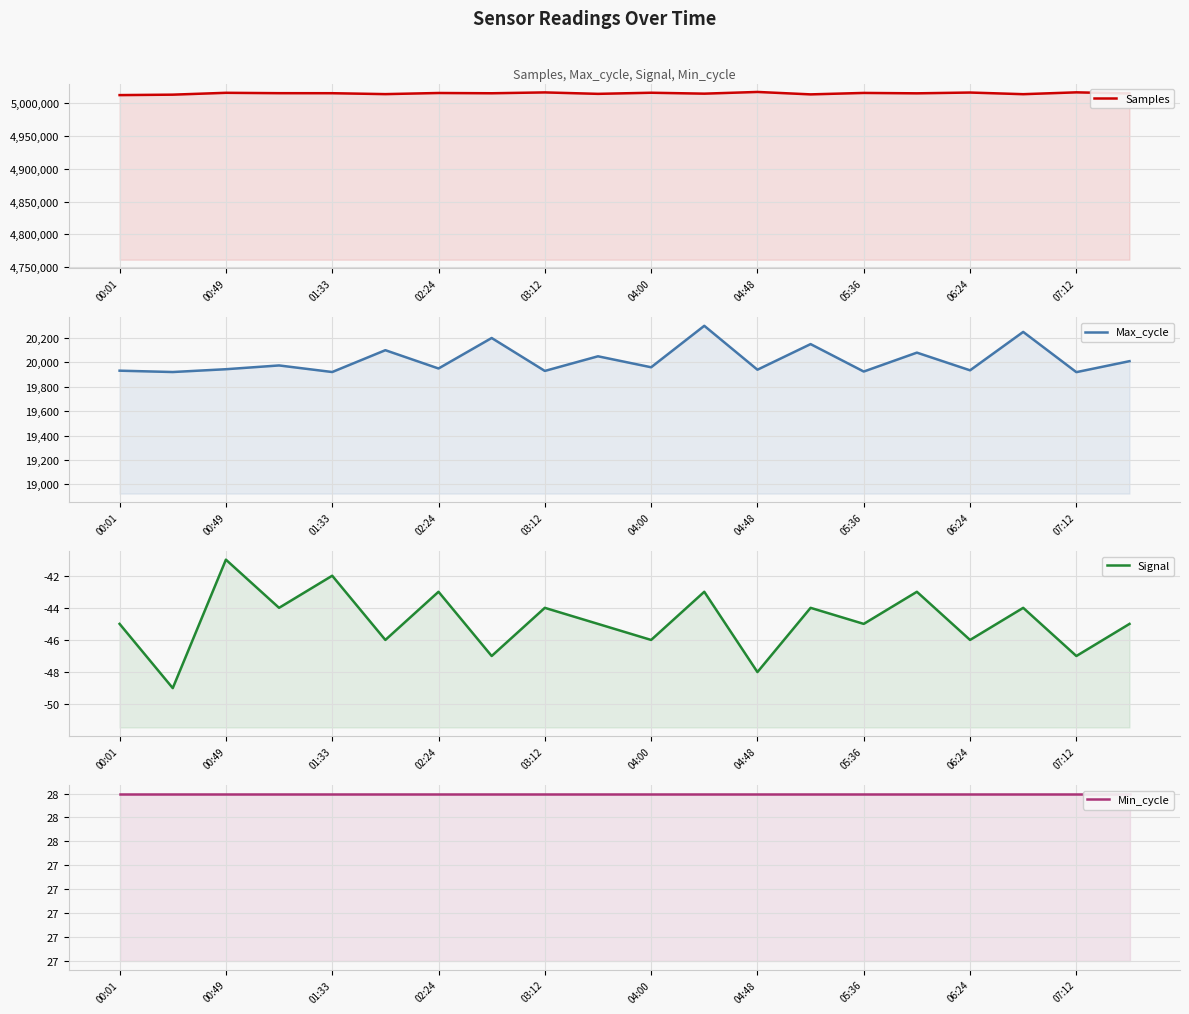

How many lines are shown in the chart?

4